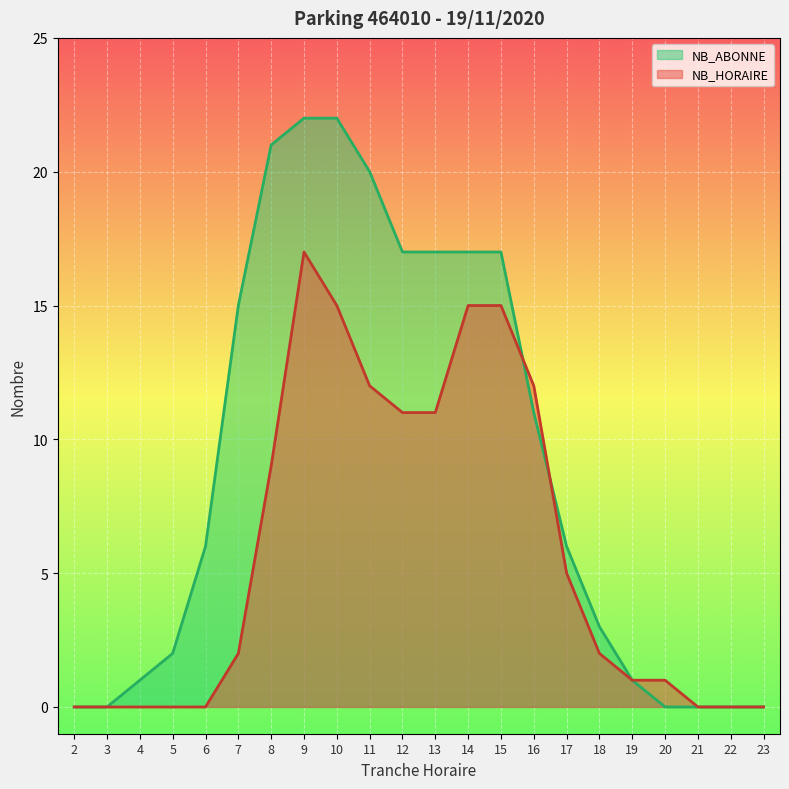

Reading right to left, list all the values displayed in this chart.

NB_HORAIRE: 0	0	0	1	1	2	5	12	15	15	11	11	12	15	17	9	2	0	0	0	0	0
NB_ABONNE: 0	0	0	0	1	3	6	11	17	17	17	17	20	22	22	21	15	6	2	1	0	0